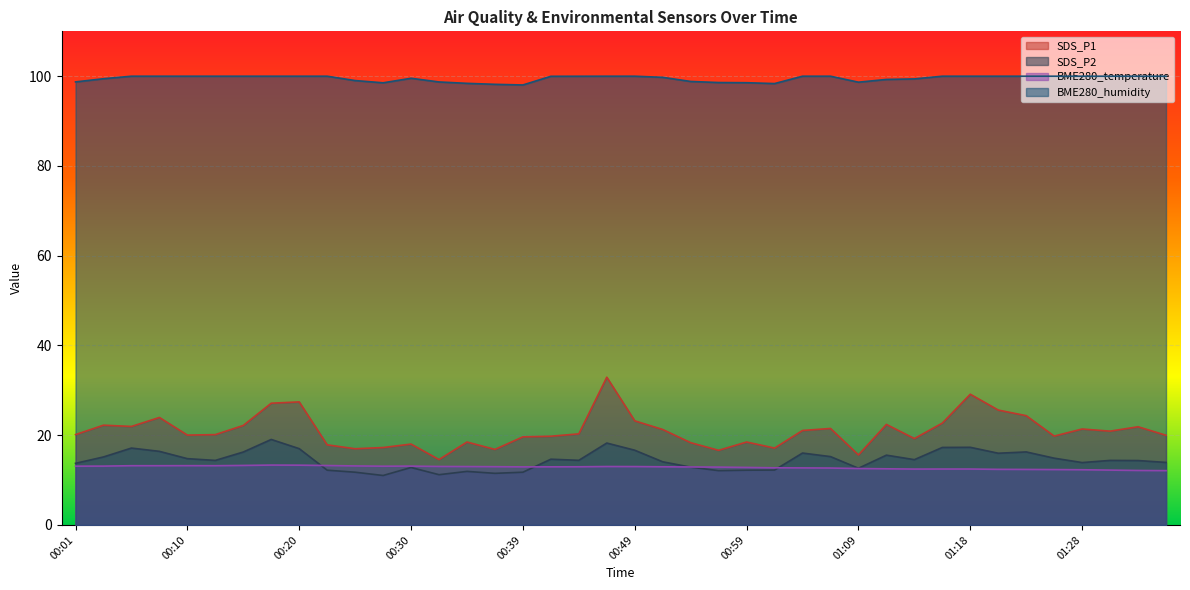

Between 00:39 and 00:47, which series saw the biggest shift?

SDS_P1